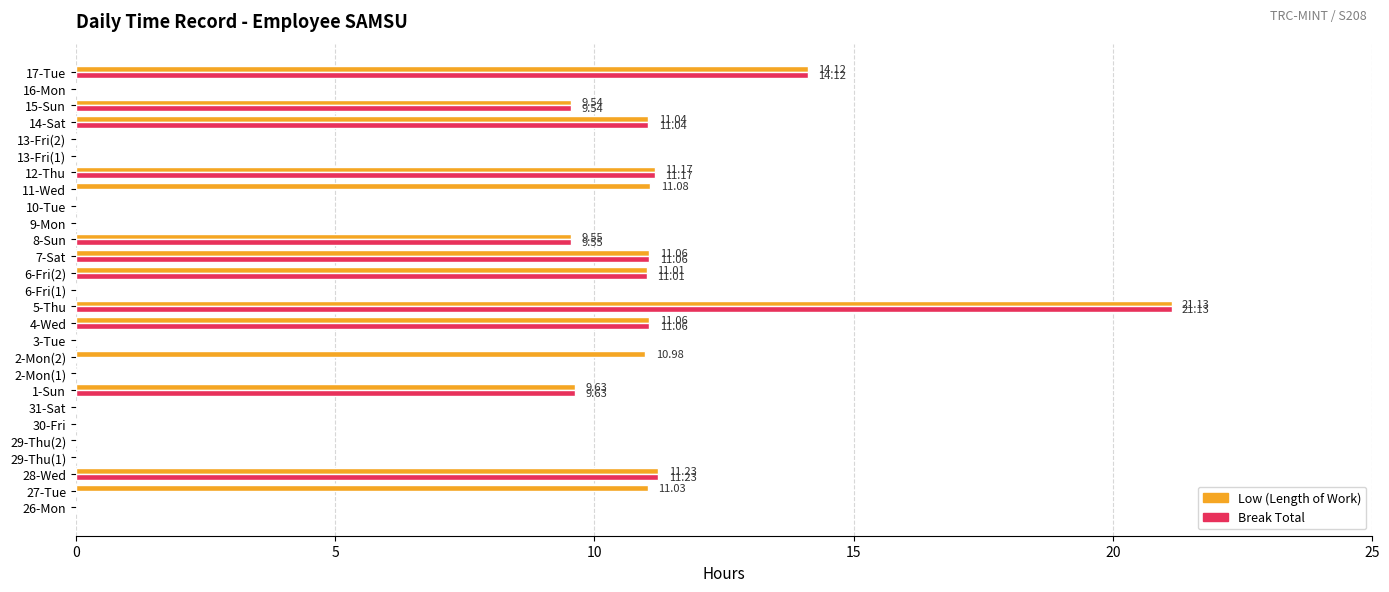

What is the sum of the Break Total values at 2-Mon(1) and 7-Sat?

11.1